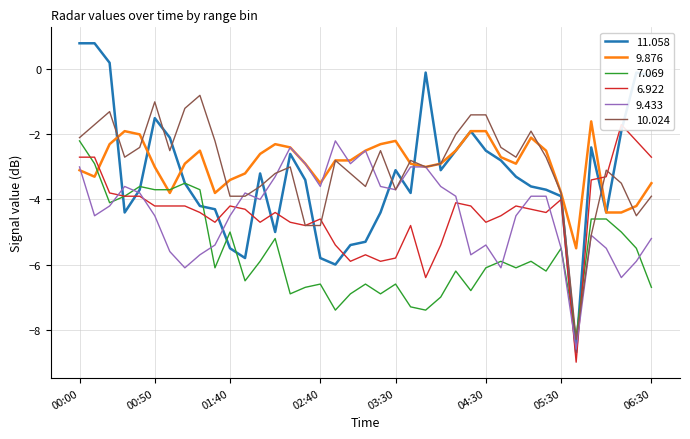

The value of 9.876 at 02:40 is -0.9. True or false?

False